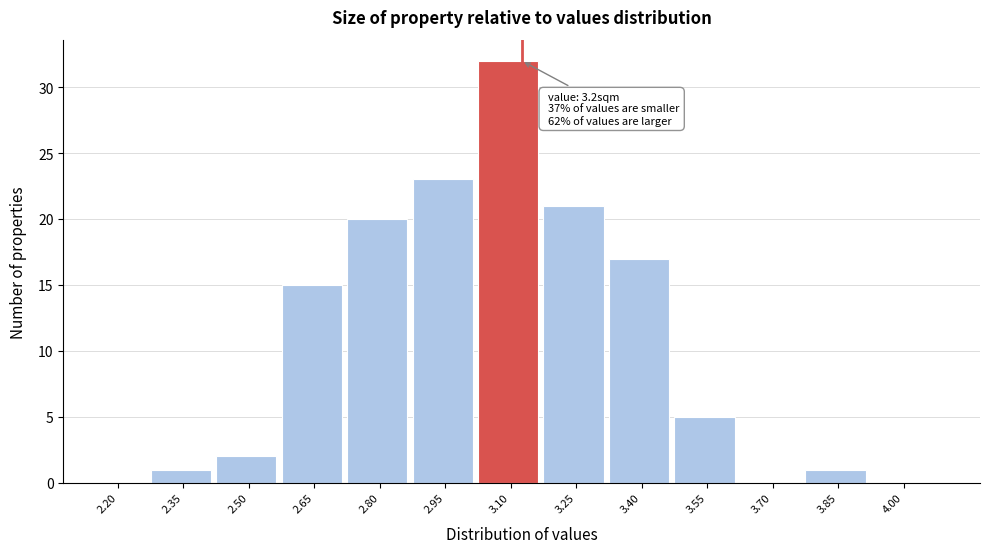

Reading left to right, extract all data points from this chart.

2.20=0	2.35=1	2.50=2	2.65=15	2.80=20	2.95=23	3.10=32	3.25=21	3.40=17	3.55=5	3.70=0	3.85=1	4.00=0